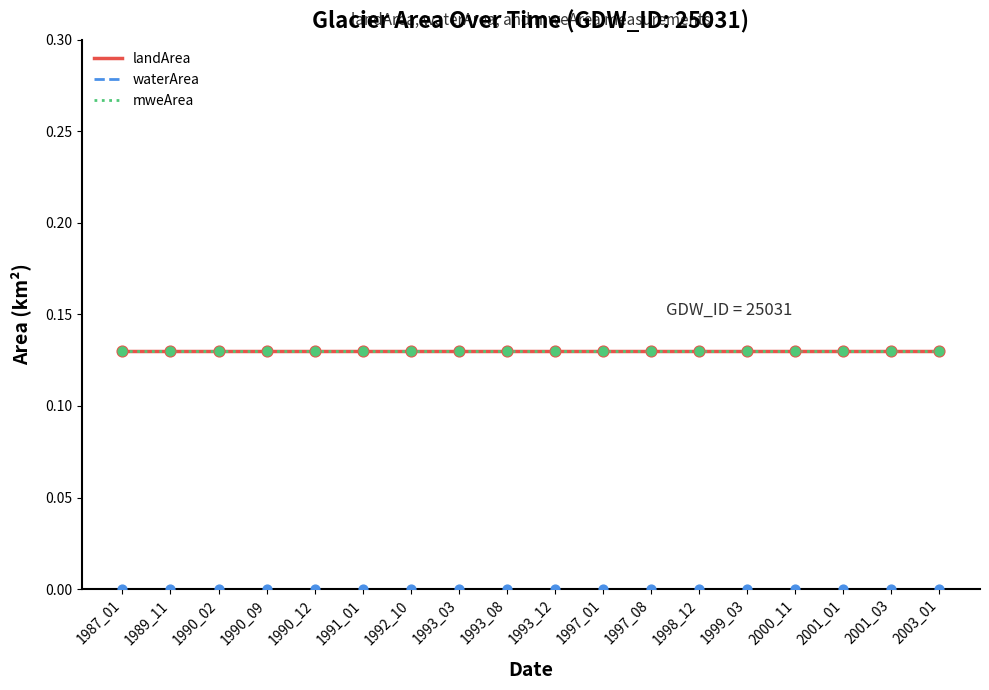

At which category is the sum across all series the highest?

1987_01